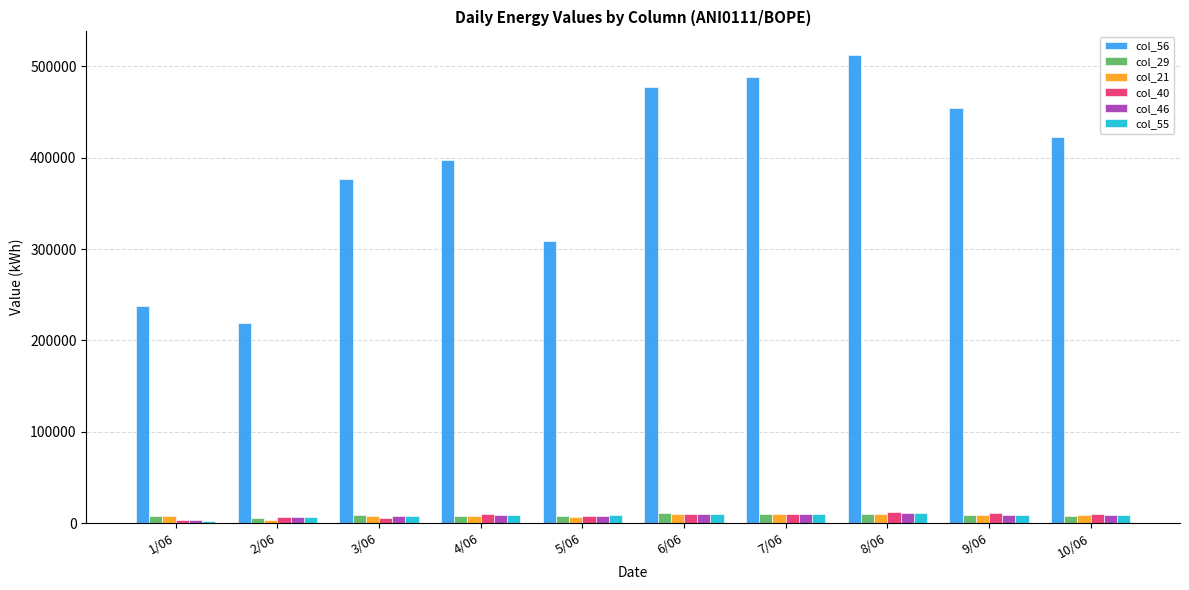

Which series has the widest spread of values?

col_56